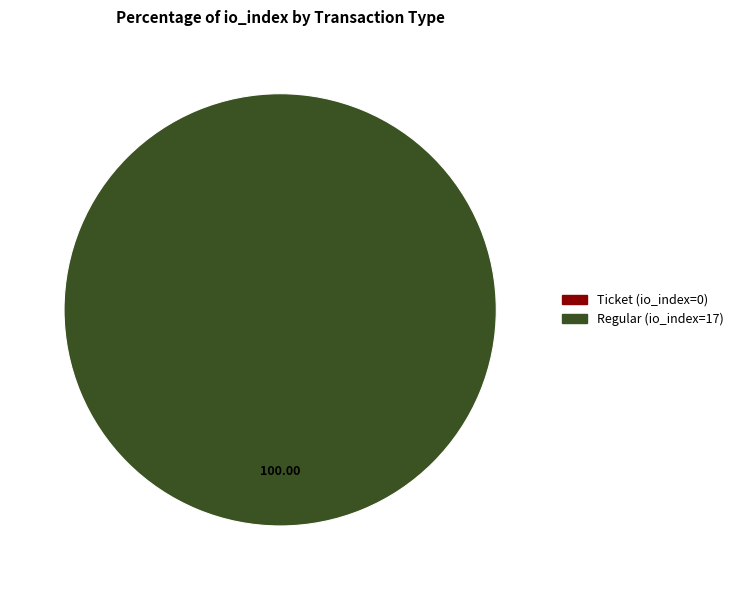

To the nearest percent, what is the difference between the Regular (io_index=17) and Ticket (io_index=0) slice percentages?

100%